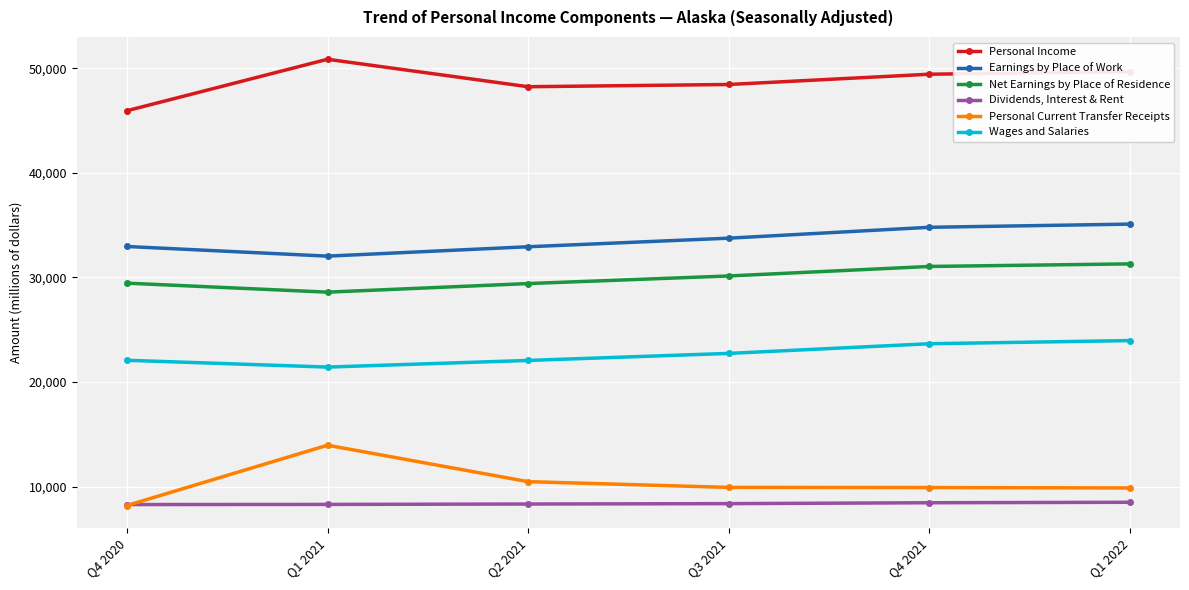

Does the chart have visible grid lines?

Yes